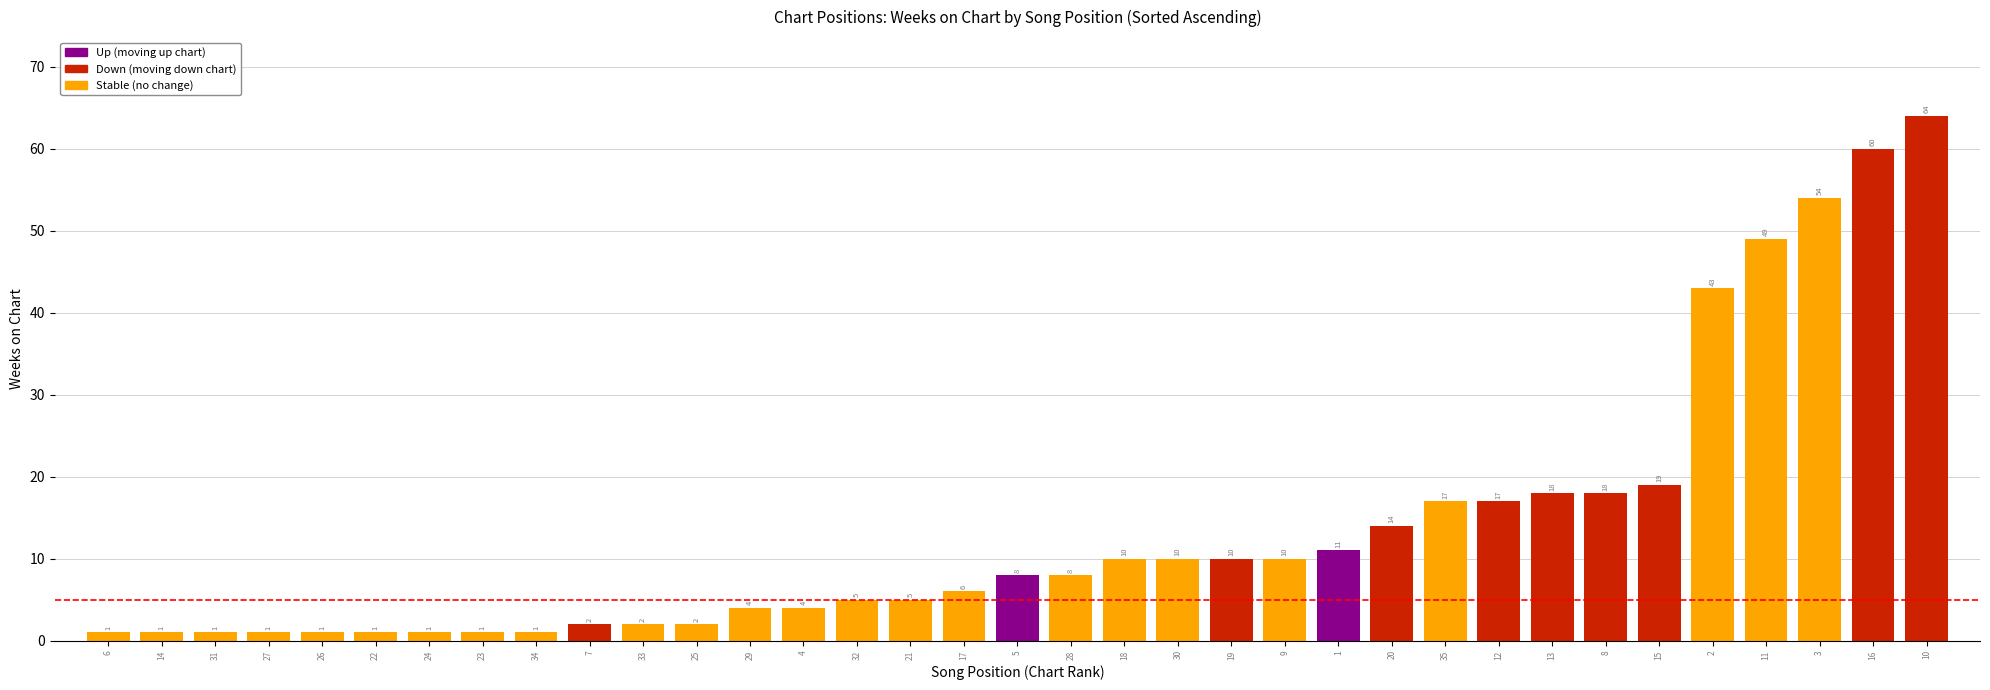

What is the greatest value displayed?

64